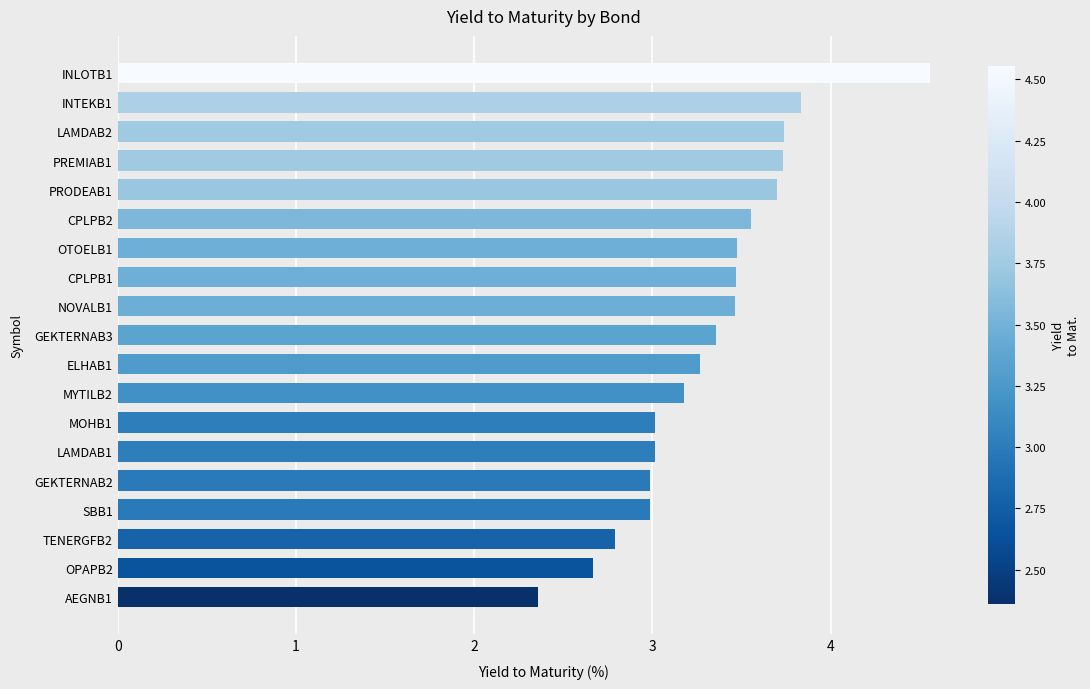

Reading bottom to top, what are all the values shown in this chart?

2.4	2.7	2.8	3.0	3.0	3.0	3.0	3.2	3.3	3.4	3.5	3.5	3.5	3.6	3.7	3.7	3.7	3.8	4.6